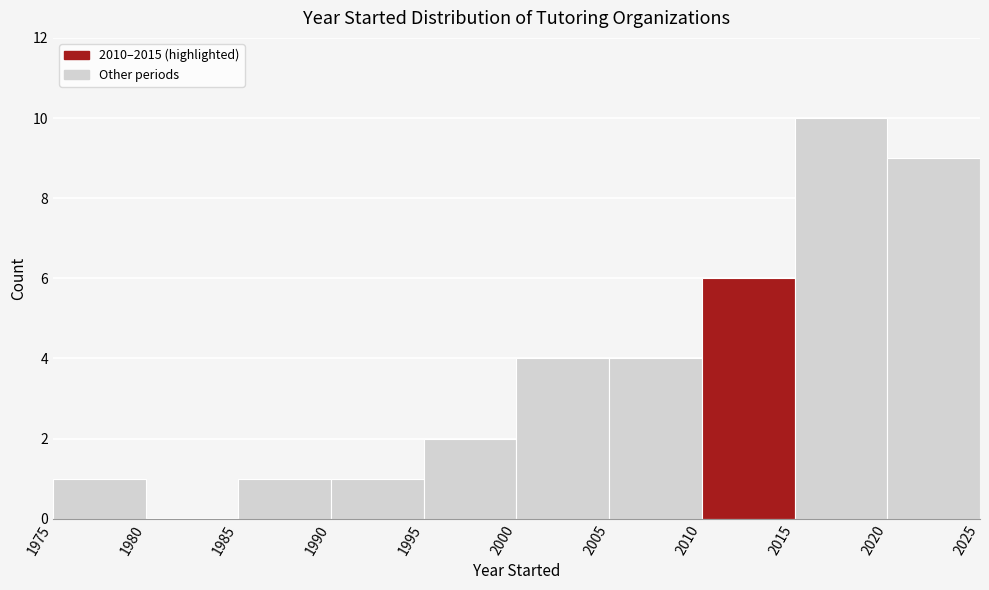

Reading left to right, list every bar in this chart as the range it spans on the x-axis followed by its height. The values are not printed on the chart, so give them approximately, as read against the axis.

1975 to 1980: 1
1980 to 1985: 0
1985 to 1990: 1
1990 to 1995: 1
1995 to 2000: 2
2000 to 2005: 4
2005 to 2010: 4
2010 to 2015: 6
2015 to 2020: 10
2020 to 2025: 9